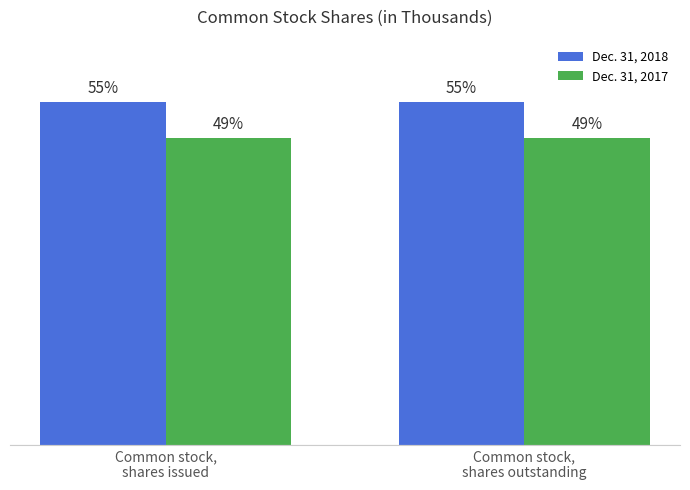

Which series has the largest range (max minus min)?

Dec. 31, 2018